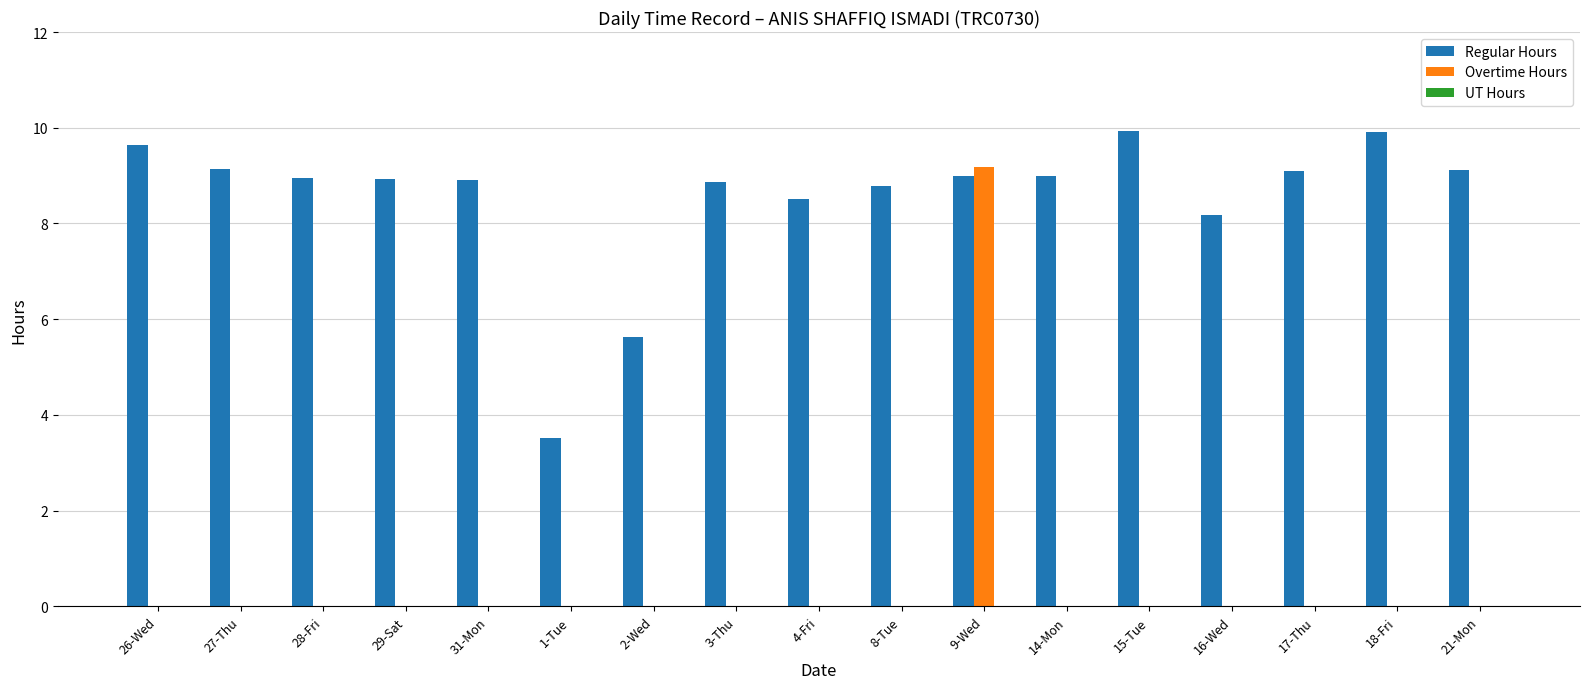

At which label does Regular Hours first exceed 8?

26-Wed